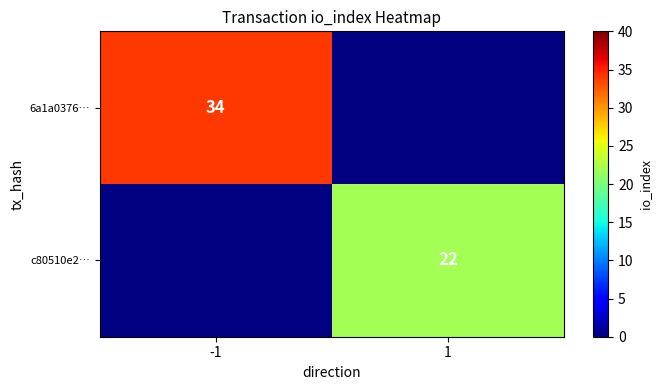

The c80510e2… series shows 15 at 1. True or false?

False